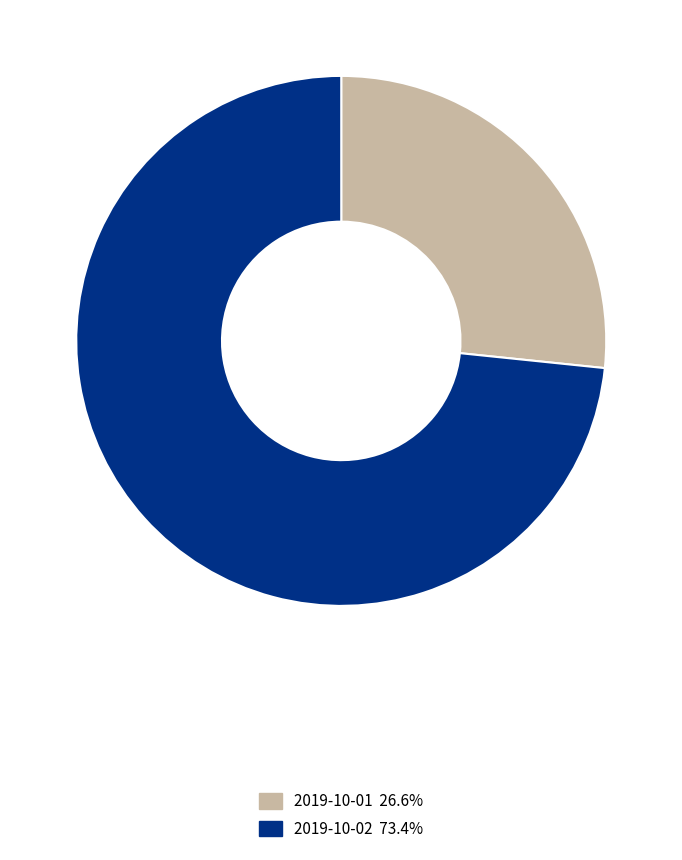

Is the sum of 2019-10-01 and 2019-10-02 greater than half?

Yes